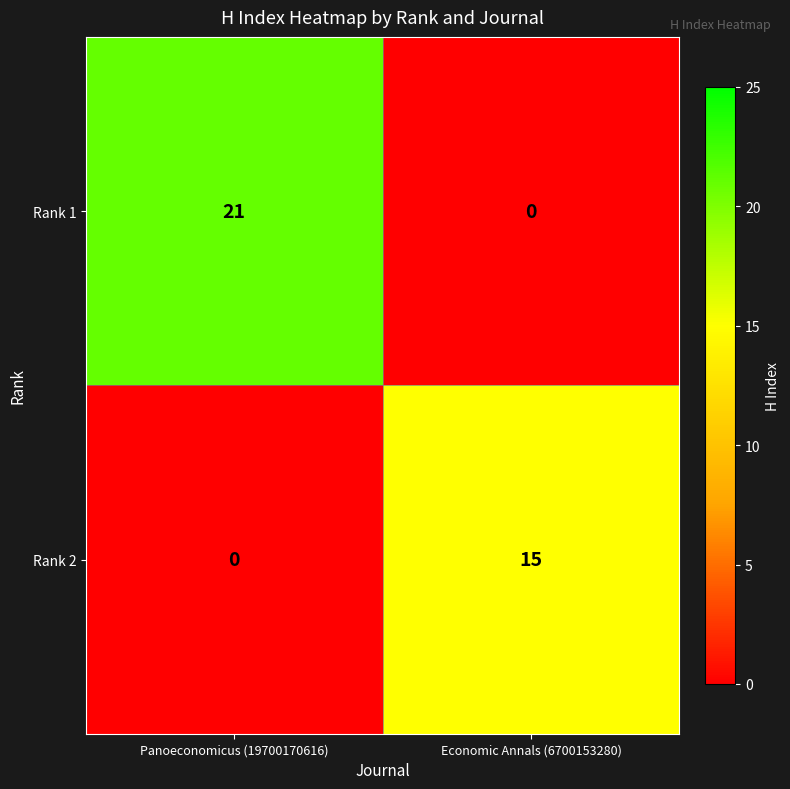

How many data points does each series have?

2